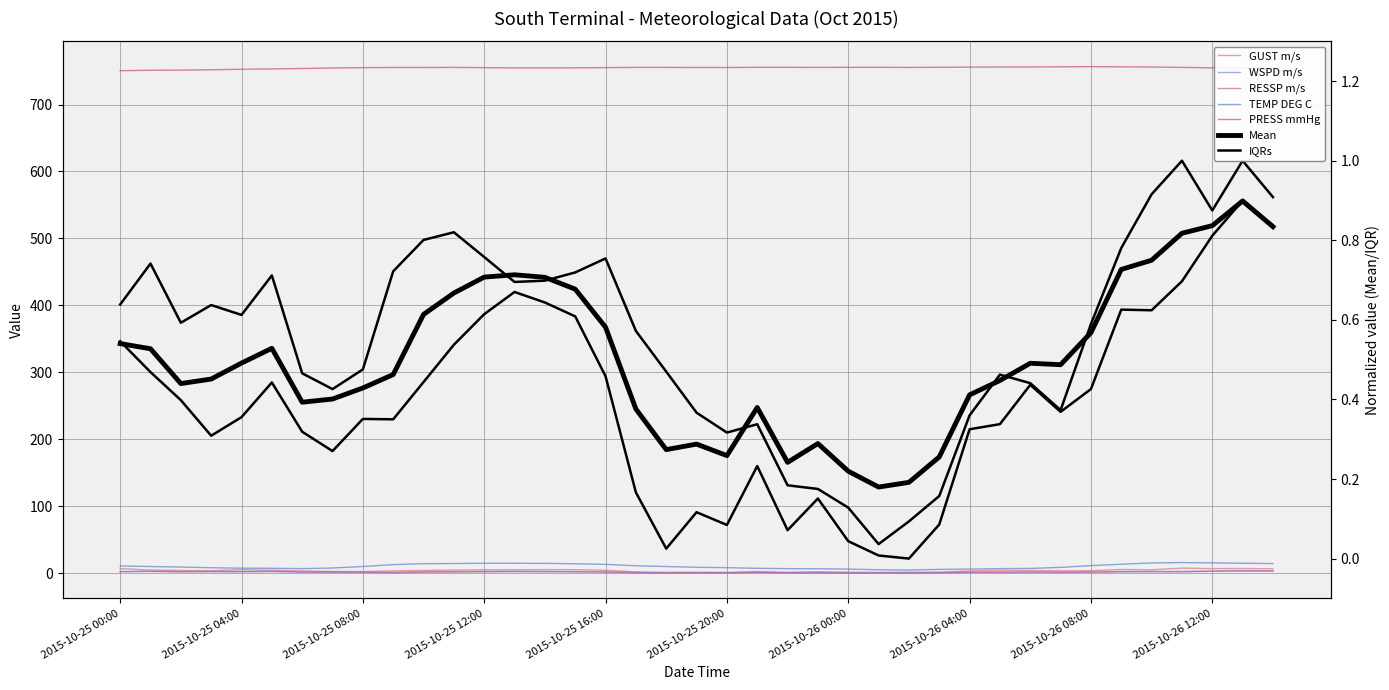

True or false: WSPD m/s and TEMP DEG C cross at least once.

False